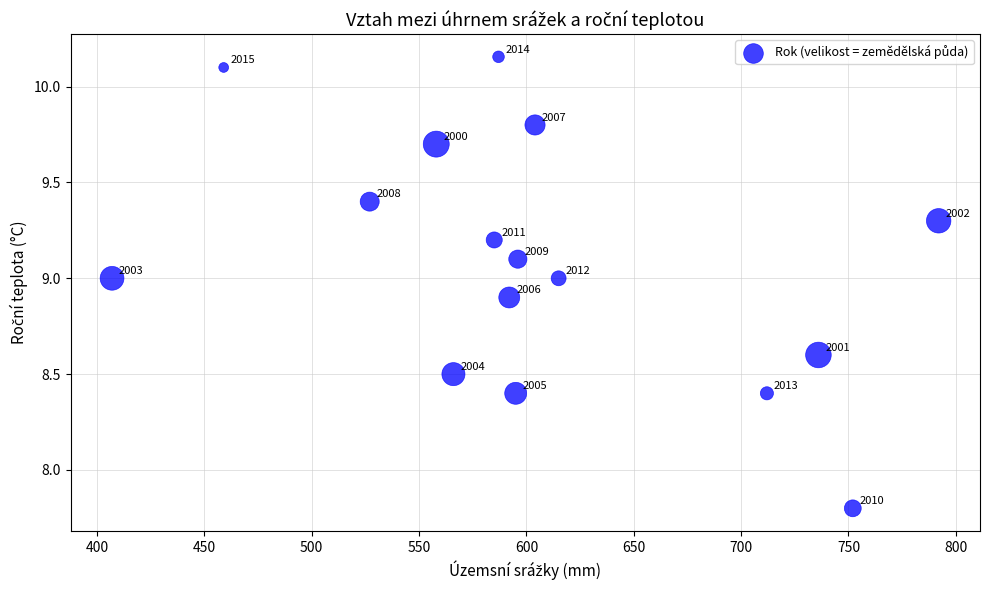

What Y value in the scatter plot is closest to 8?

7.8